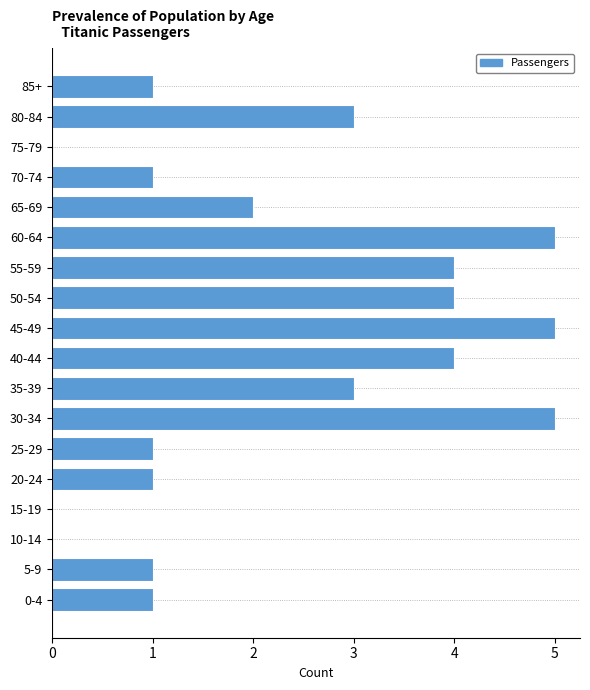

Reading top to bottom, what are all the values shown in this chart?

85+=1	80-84=3	75-79=0	70-74=1	65-69=2	60-64=5	55-59=4	50-54=4	45-49=5	40-44=4	35-39=3	30-34=5	25-29=1	20-24=1	15-19=0	10-14=0	5-9=1	0-4=1